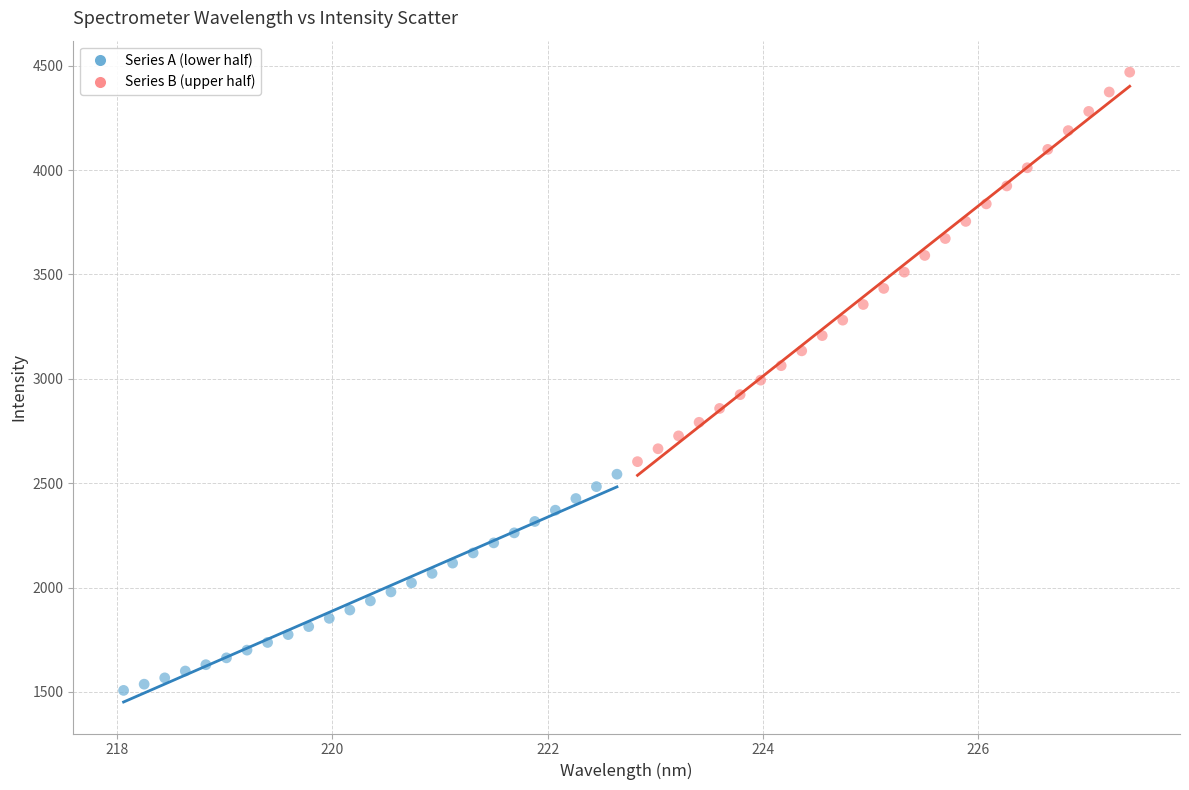

Which series reaches the minimum Y coordinate?

Series A (lower half)